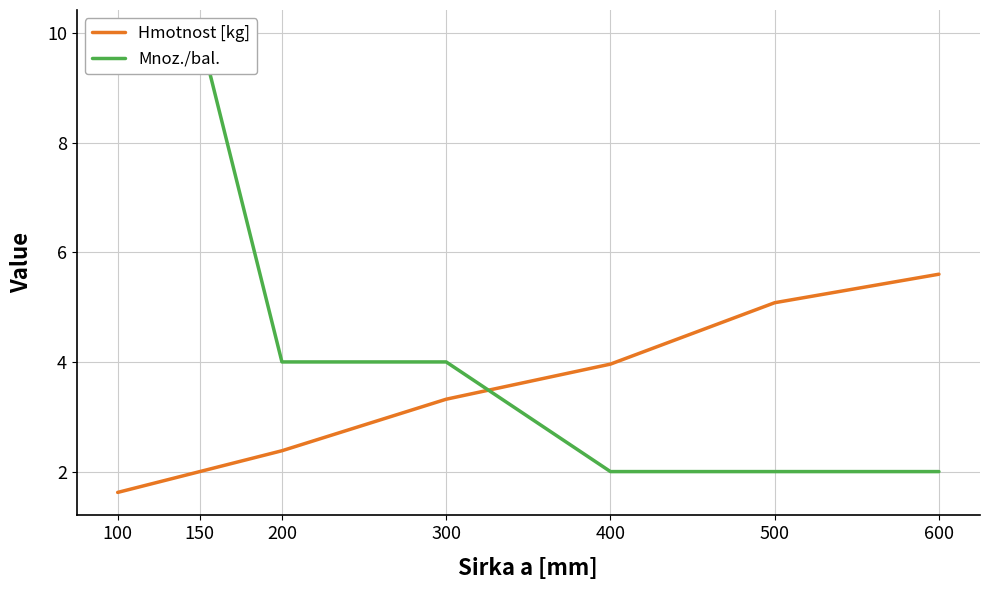

How many Mnoz./bal. values are between 2 and 10?

7